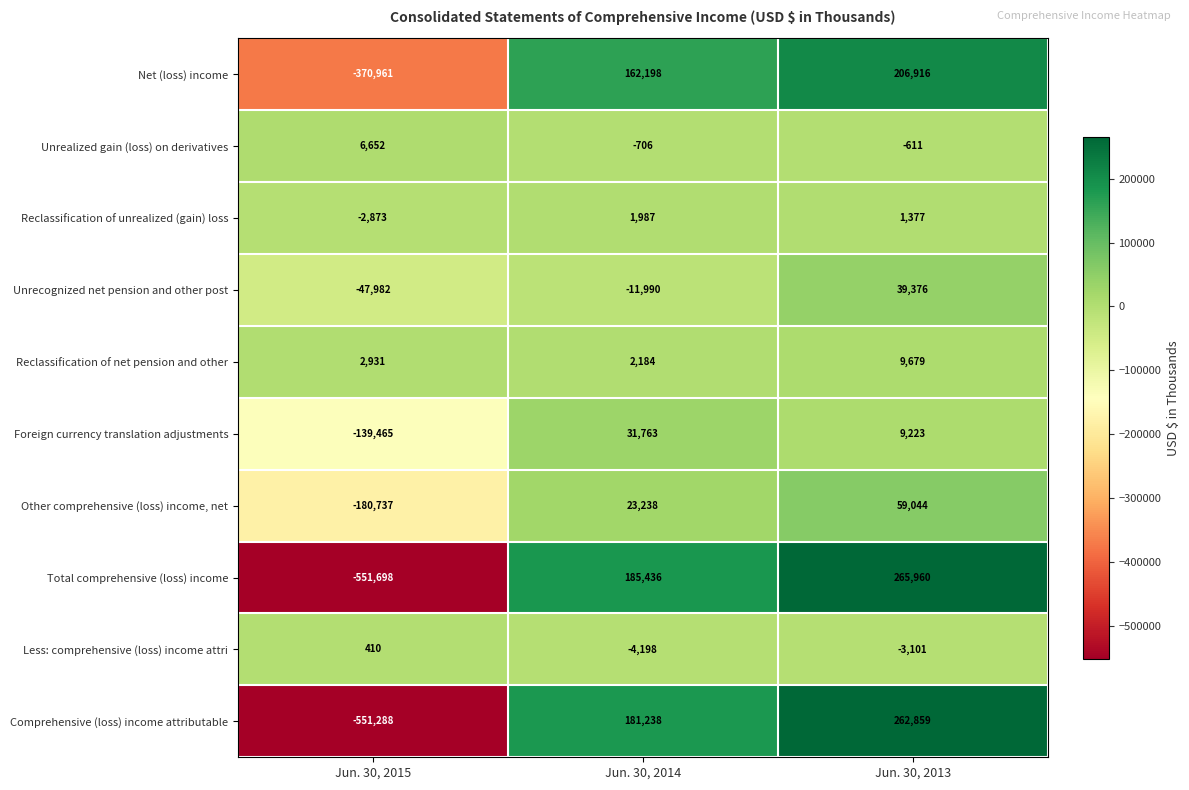

How many data points does each series have?

3